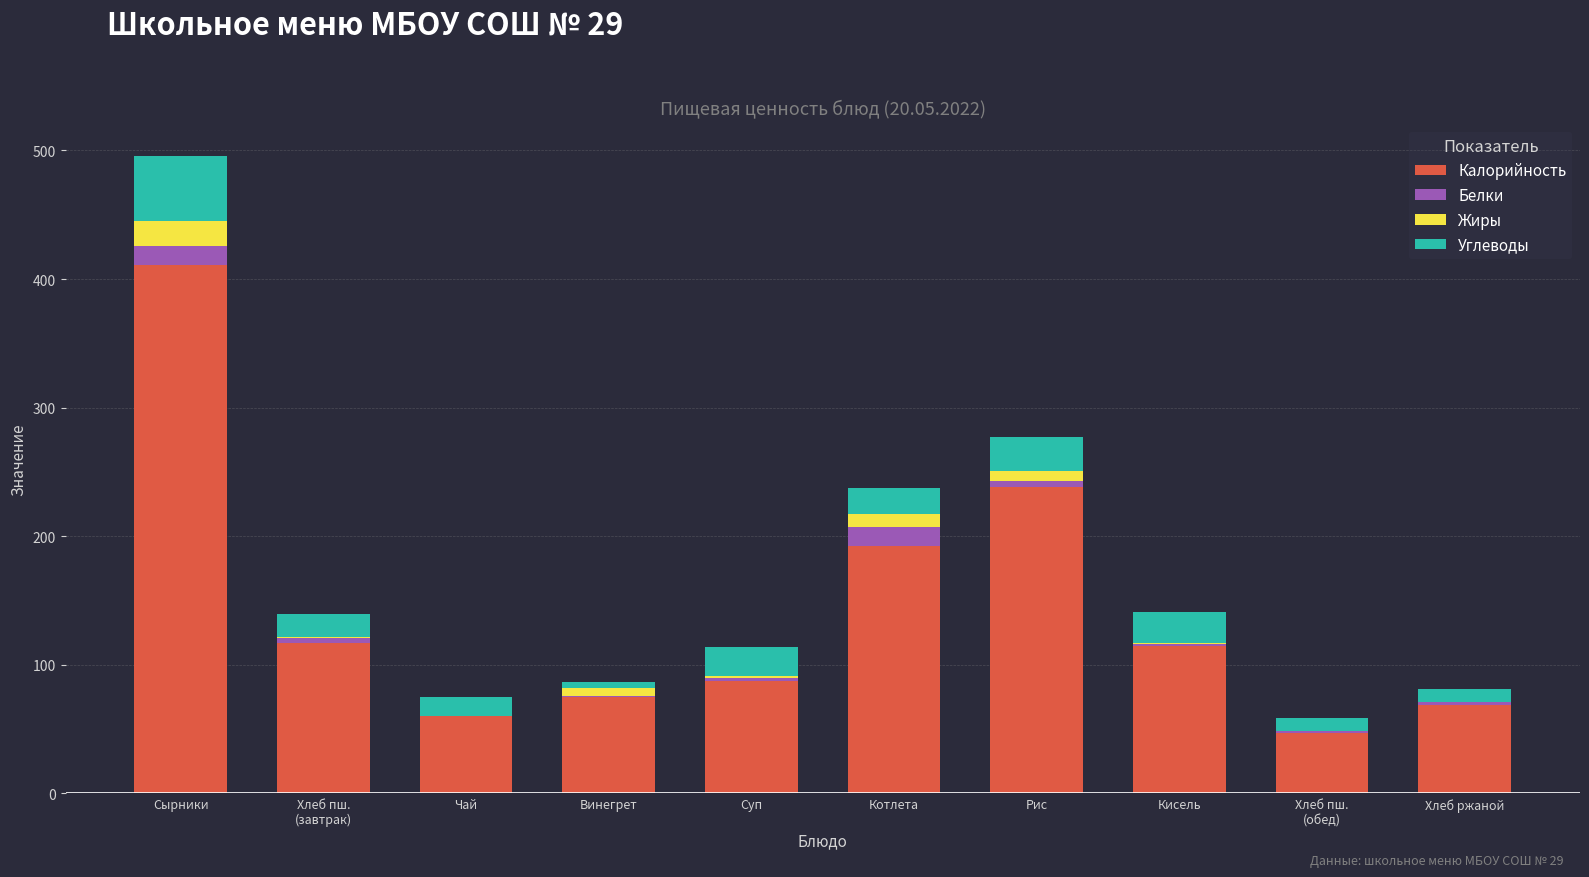

What are all the series names shown in the legend?

Калорийность, Белки, Жиры, Углеводы